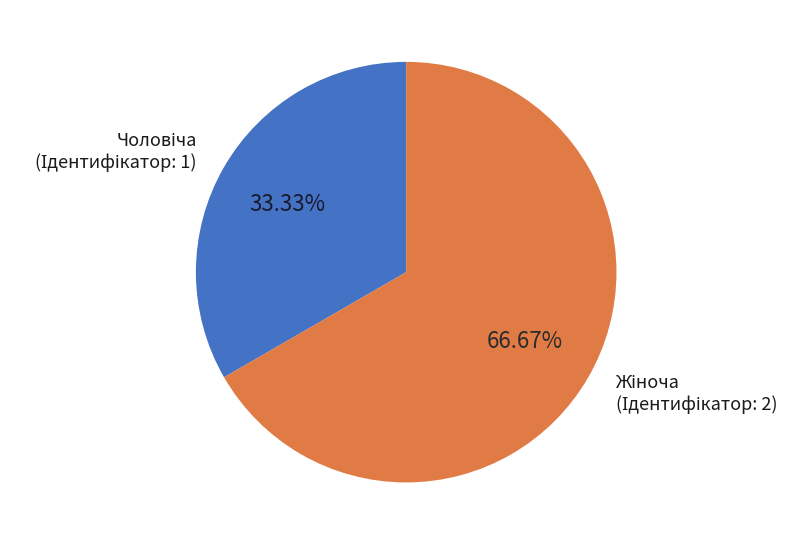

Is there any slice that represents more than half of the pie?

Yes